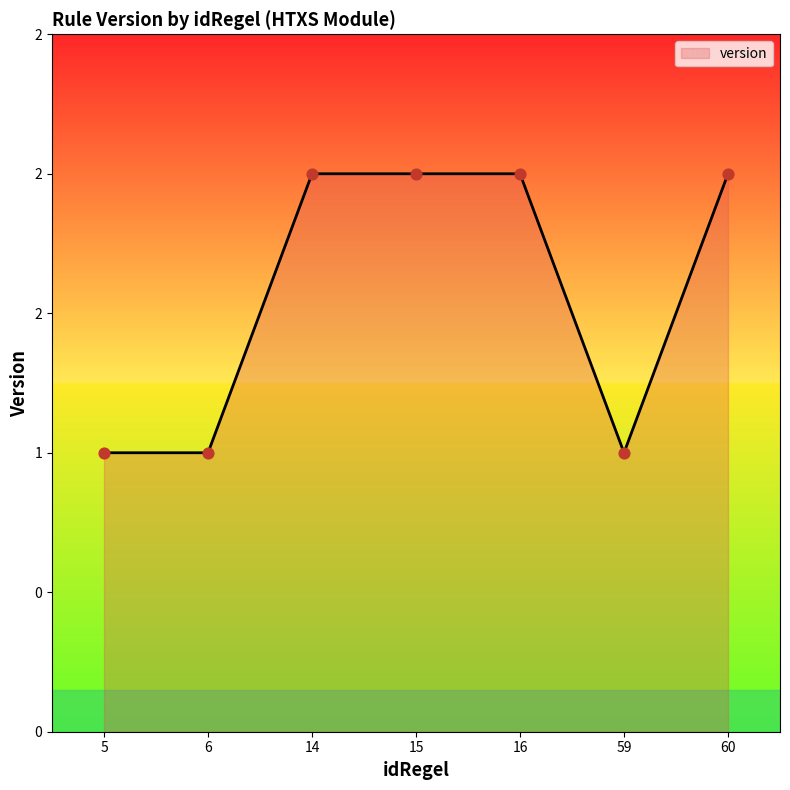

Which has a higher value, 15 or 59?

15